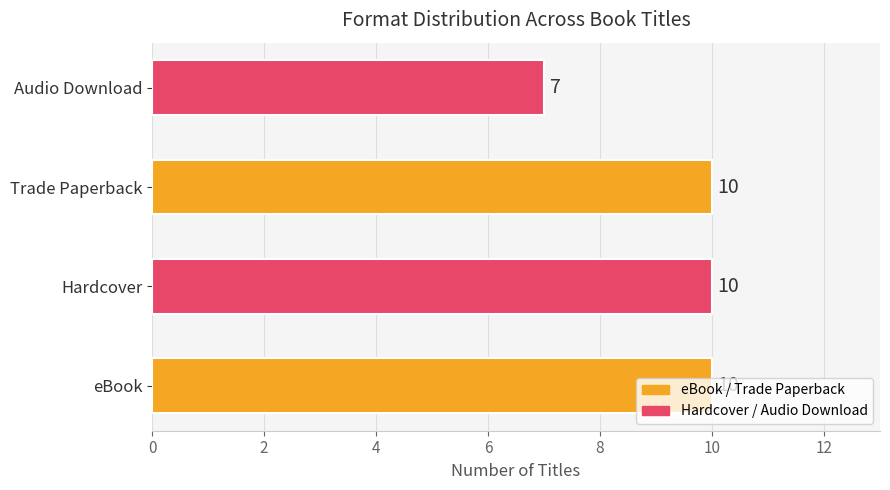

What is the minimum value shown in the chart?

7